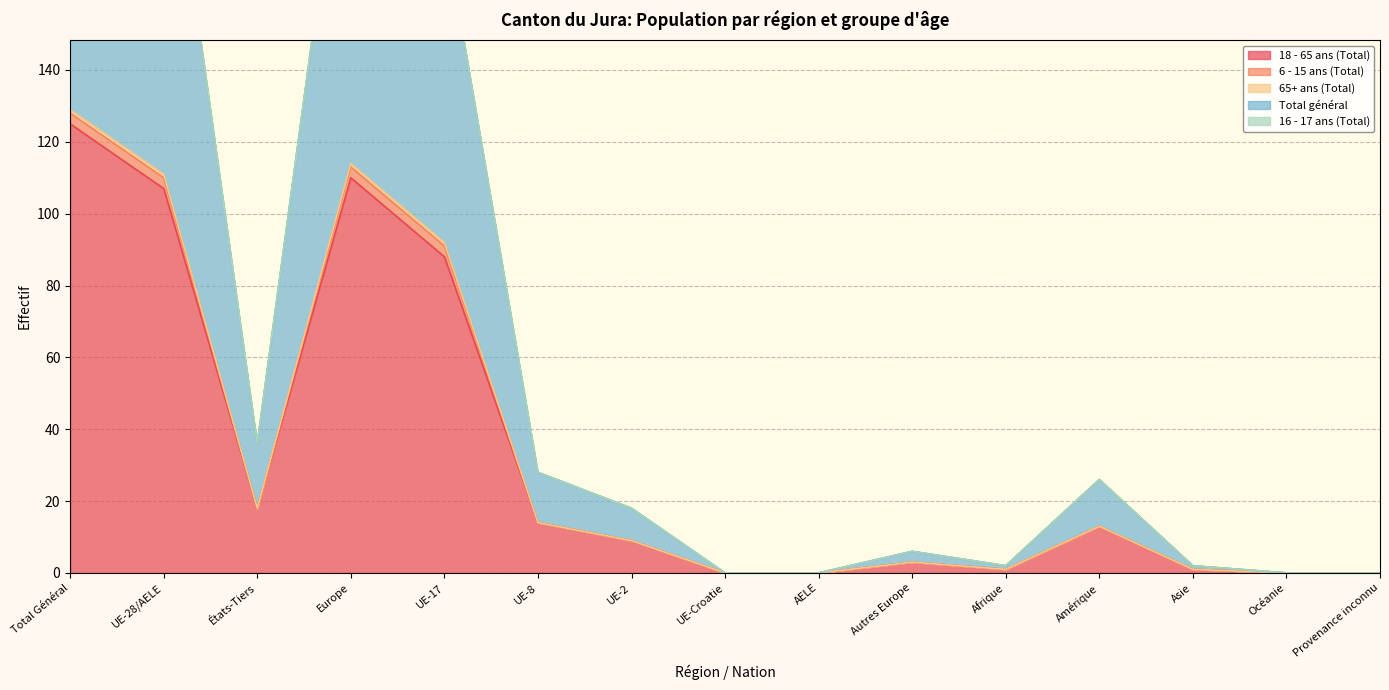

Between UE-28/AELE and UE-17, which series saw the biggest shift?

Total général